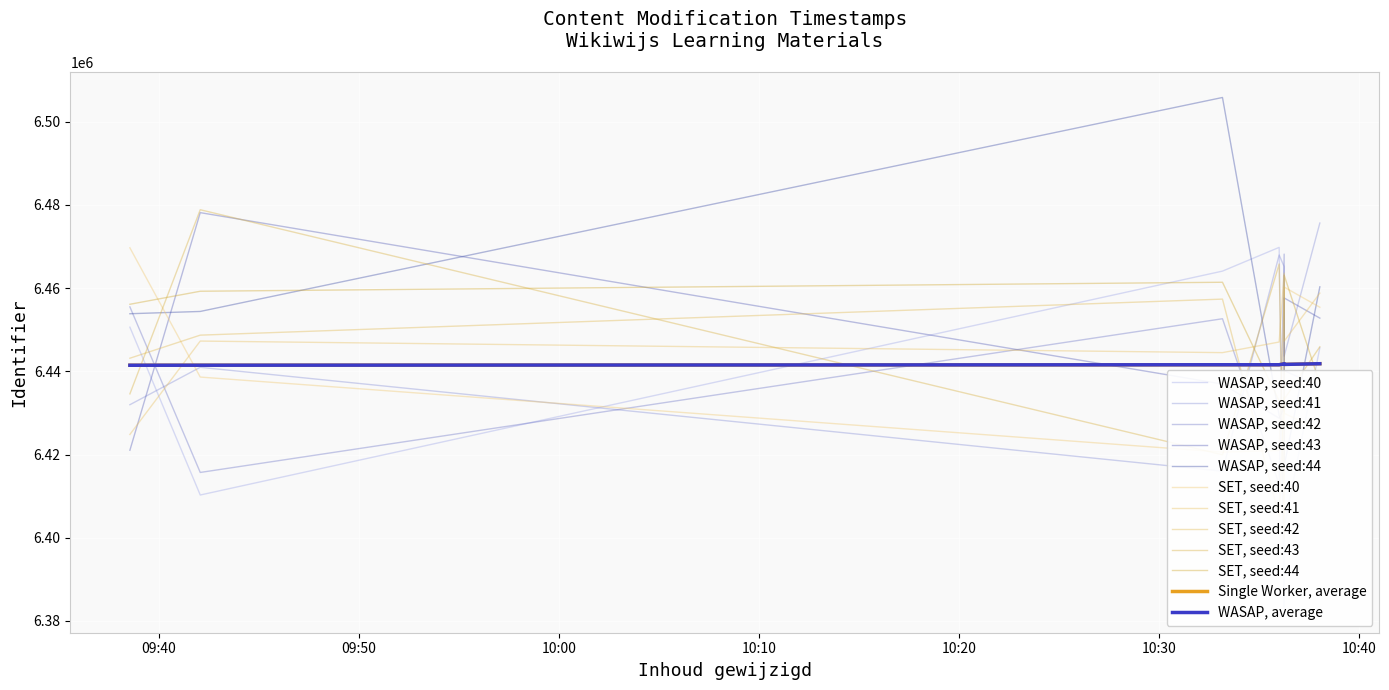

Reading left to right, list all the values displayed in this chart.

6441465	6441472	6441580	6441582	6441824	6441670	6441829